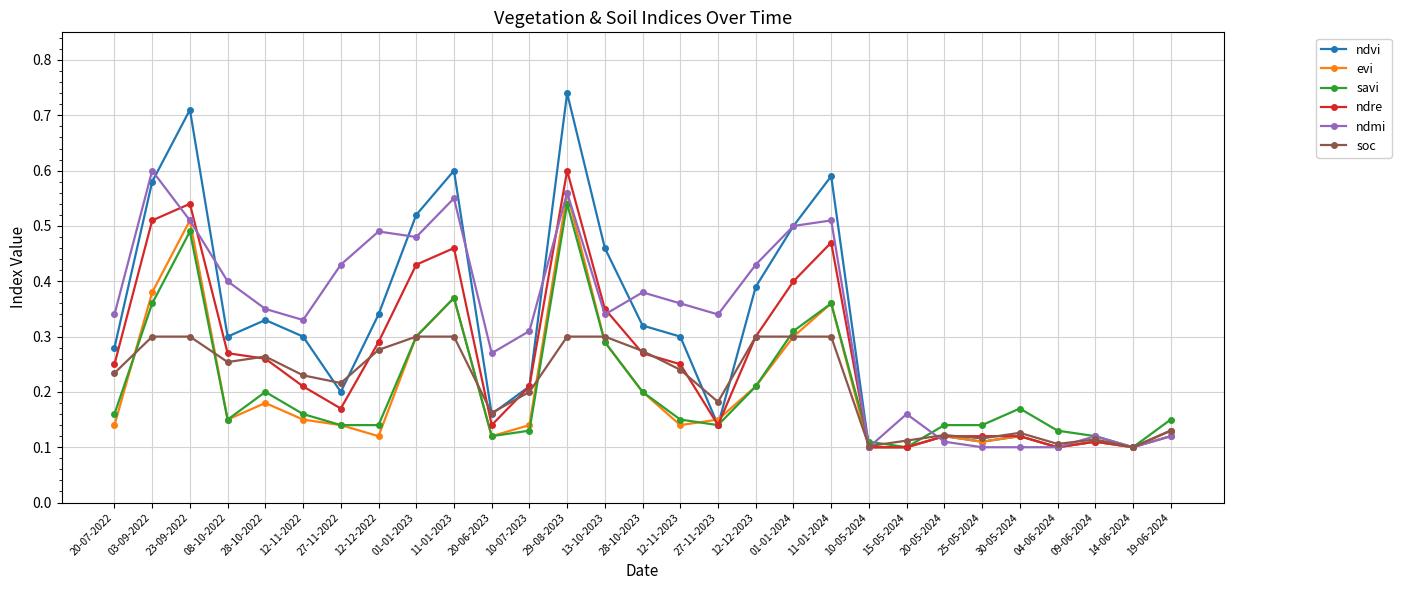

Is this an area chart (filled region under the line)?

No